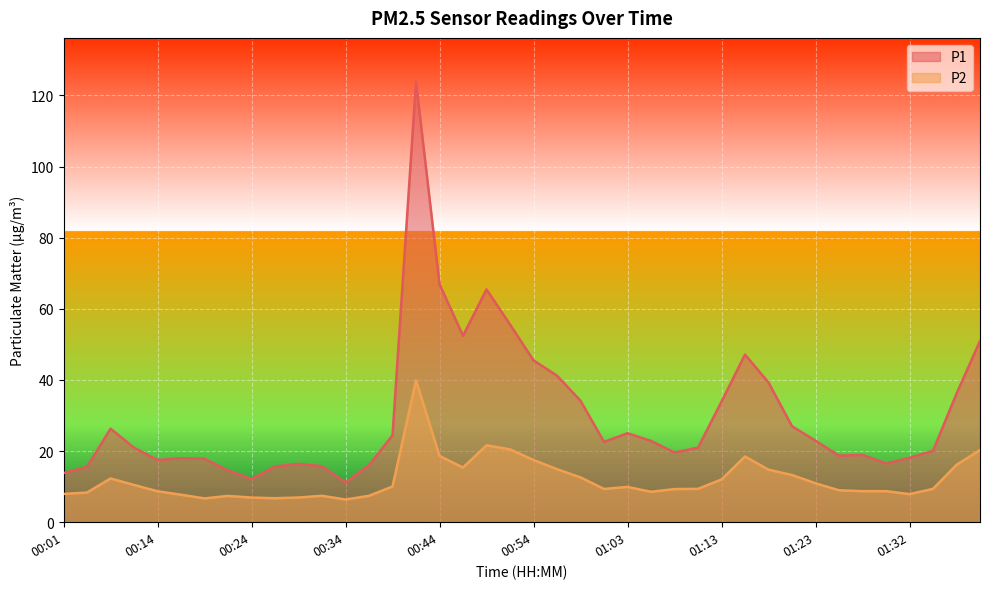

What is the label of the 20th point from the left?

00:51